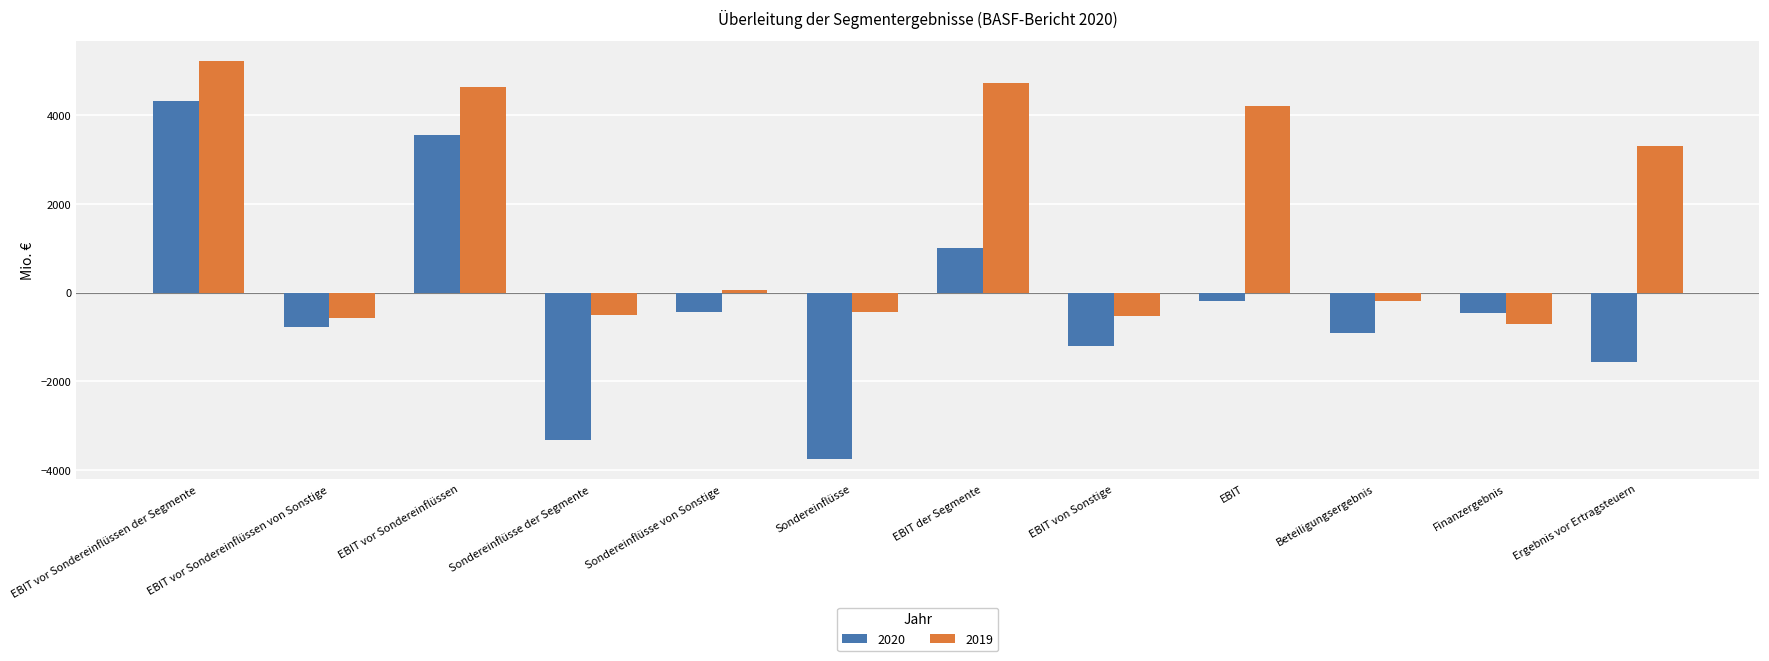

What is the label of the 11th bar from the left?

Finanzergebnis